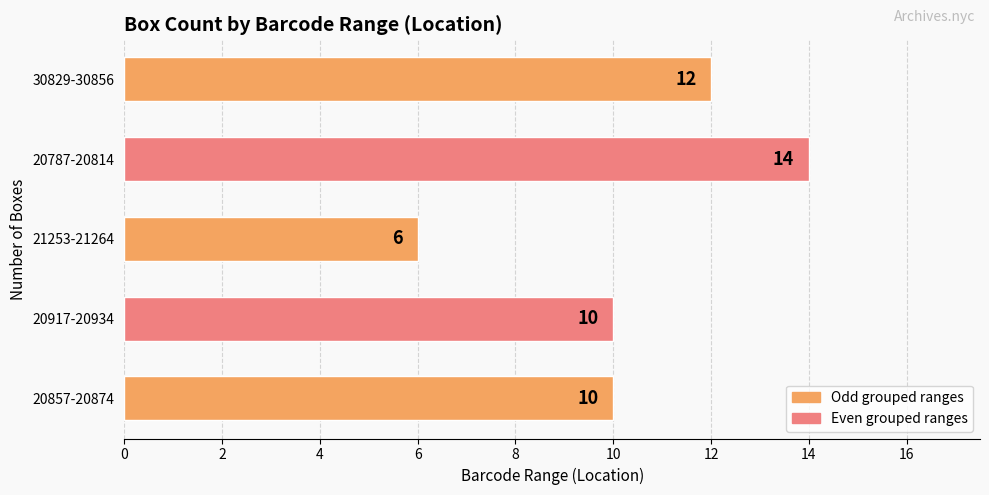

Does the chart contain any negative values?

No